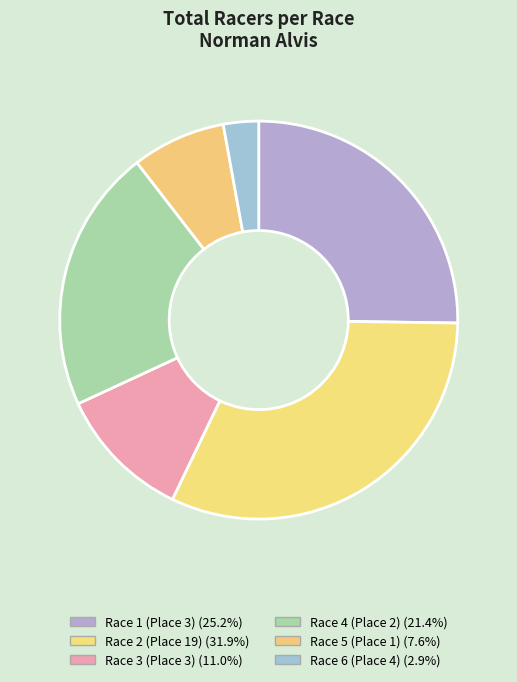

To the nearest percent, what portion does Race 3 (Place 3) represent?

11%